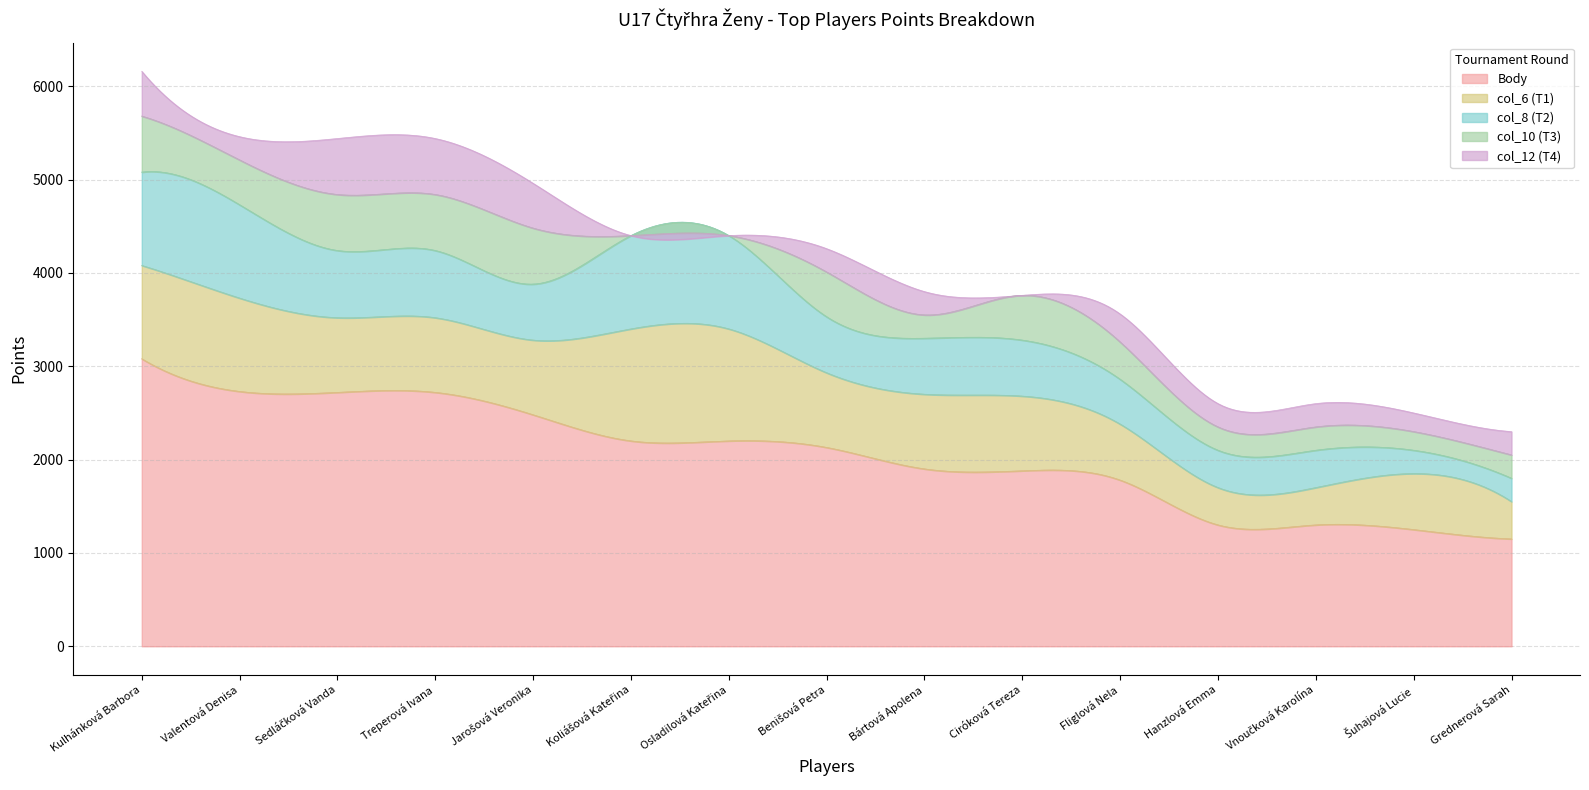

Does the chart have visible grid lines?

Yes